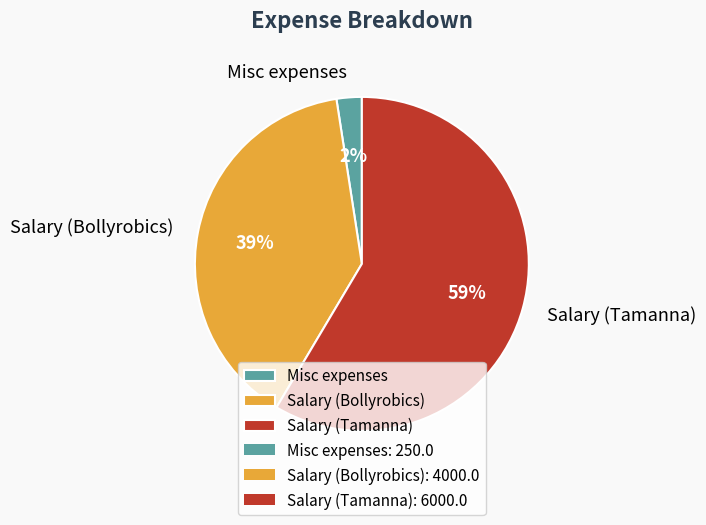

Combined, do Salary (Tamanna) and Salary (Bollyrobics) account for over 50%?

Yes